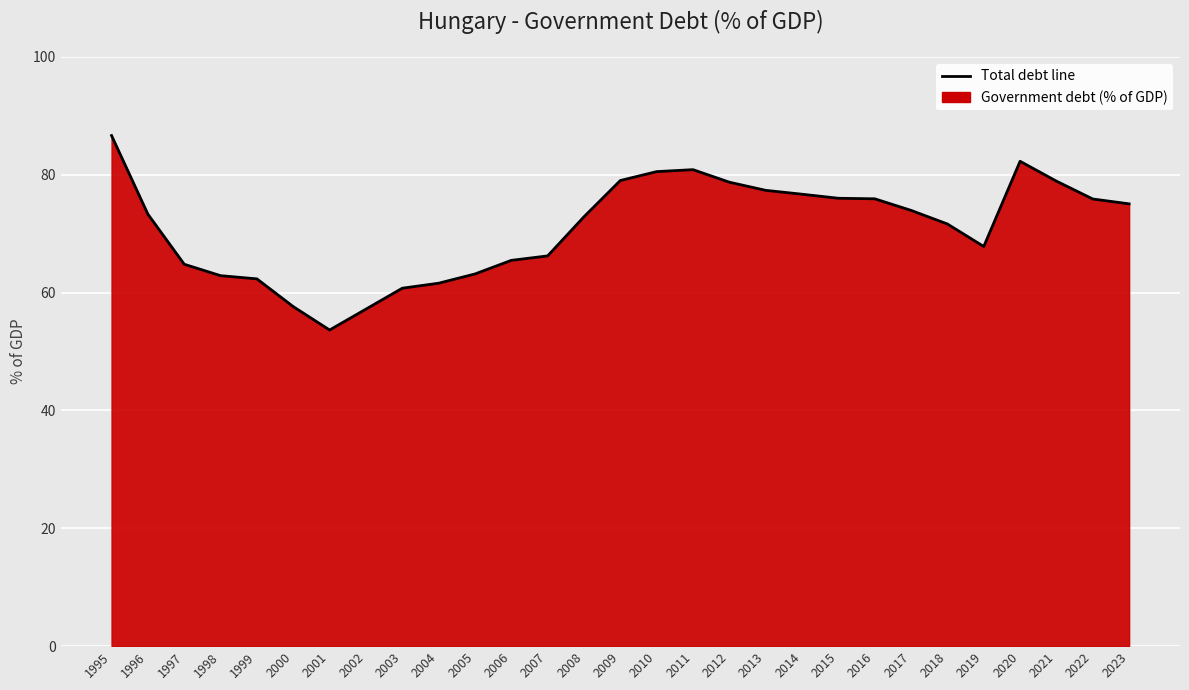

What is the difference between the maximum and second lowest values?

29.5